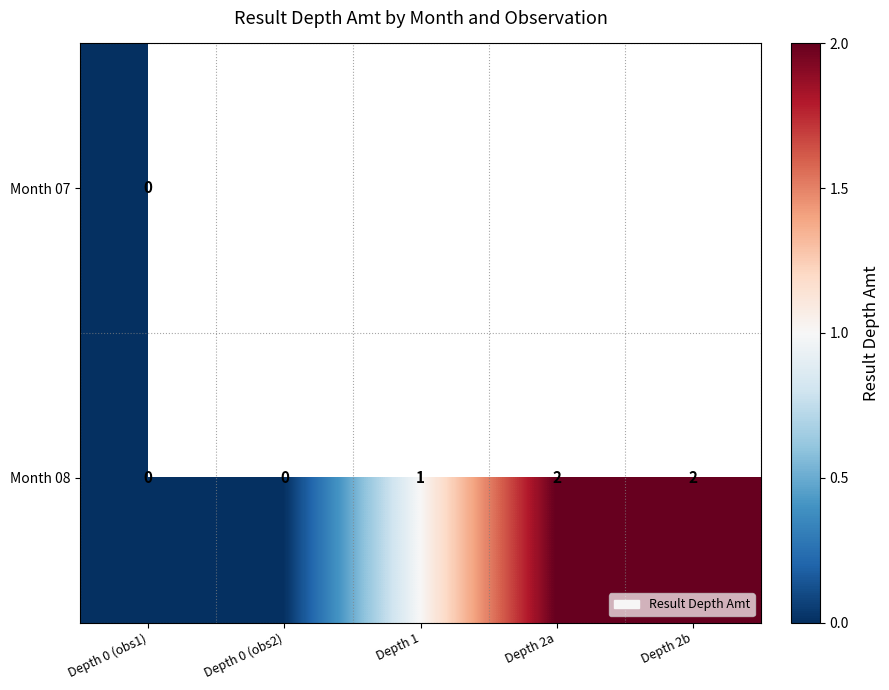

At which label is Month 08 closest to 1?

Depth 1